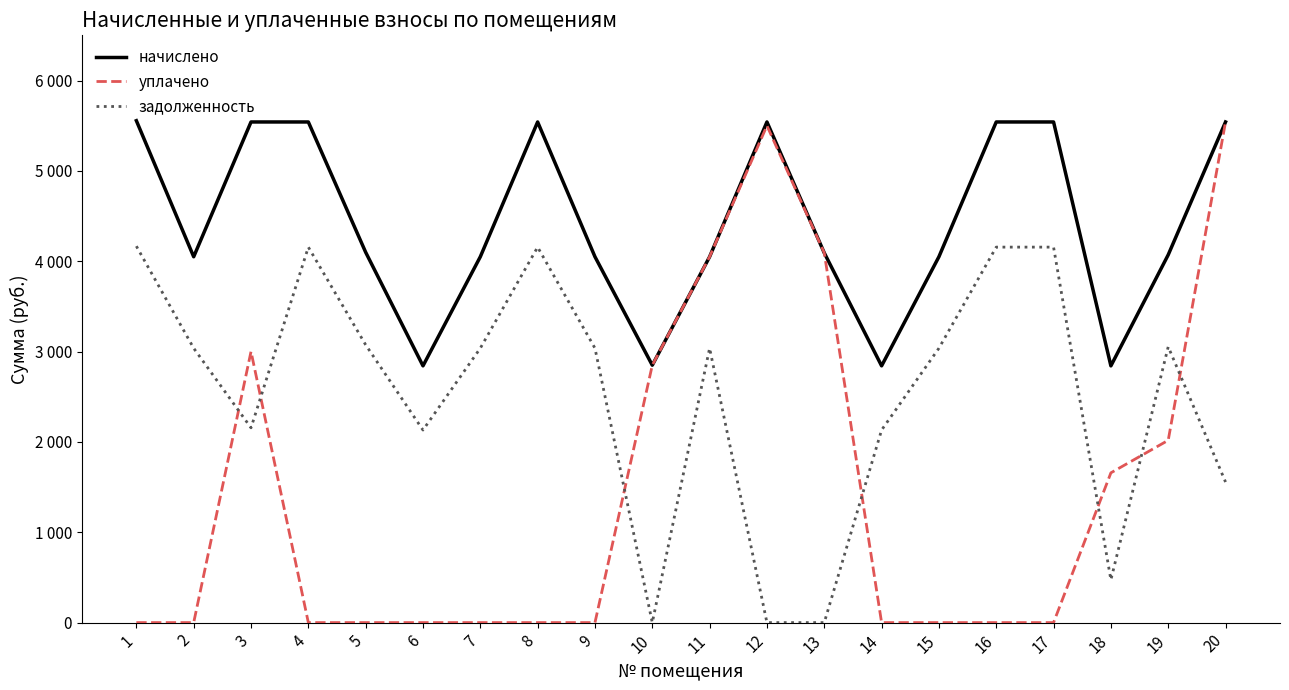

Does the chart have visible grid lines?

No